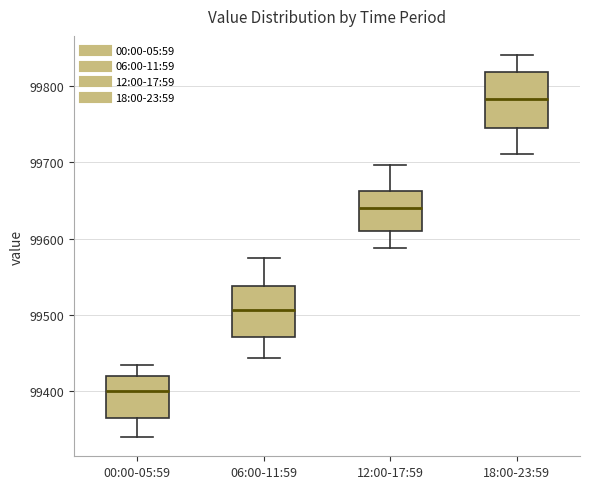

Reading left to right, read every box against the y-axis: the position of its median line, the range the box covers, and the ends of its whiskers. The values are not printed on the chart, so give them approximately, as read against the axis.

00:00-05:59: median 99400, box 99360 to 99420, whiskers 99340 to 99430
06:00-11:59: median 99510, box 99470 to 99540, whiskers 99440 to 99570
12:00-17:59: median 99640, box 99610 to 99660, whiskers 99590 to 99700
18:00-23:59: median 99780, box 99750 to 99820, whiskers 99710 to 99840